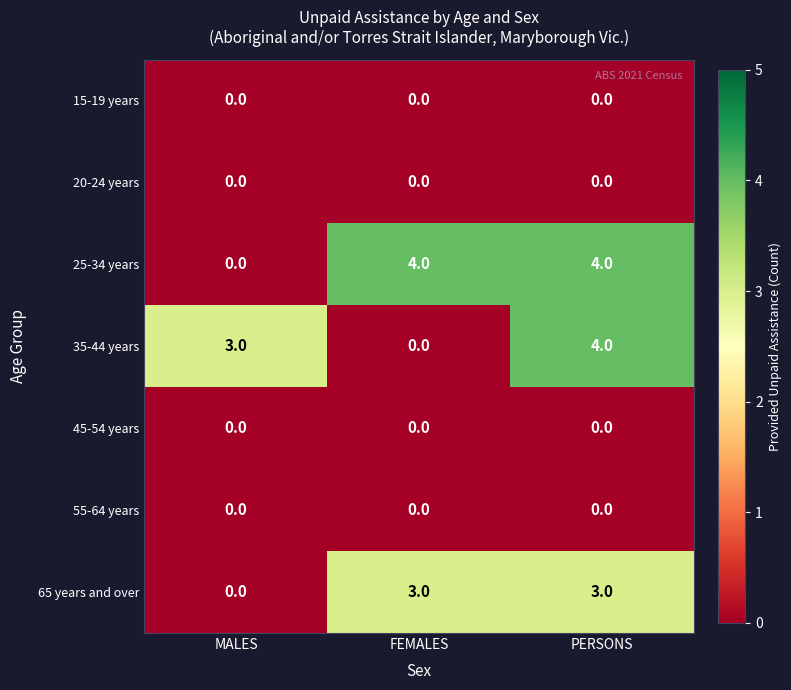

What is the difference between the maximum and minimum values in the 35-44 years series?

4